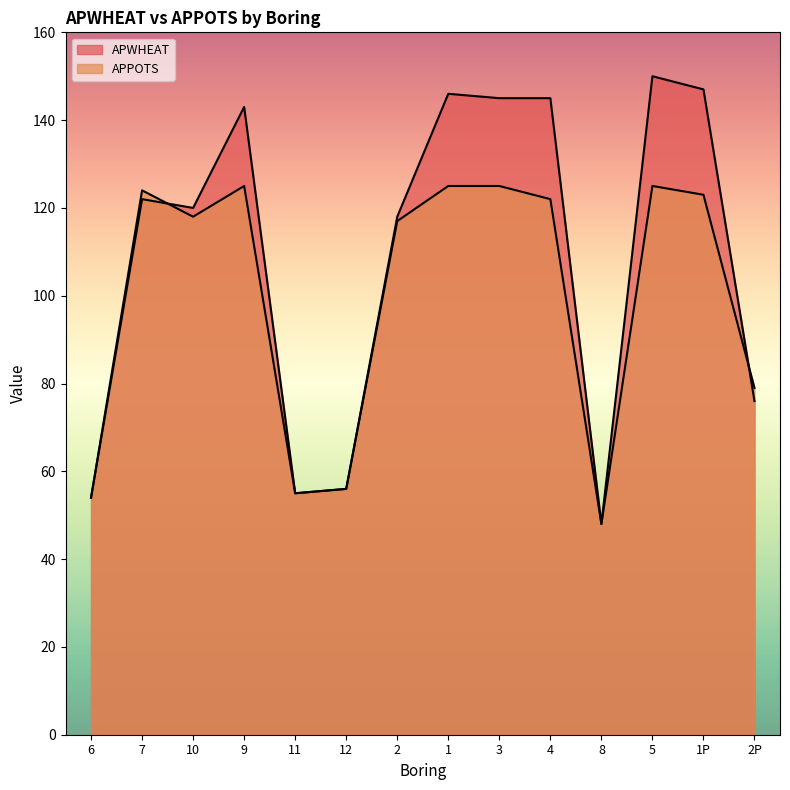

What is the difference between the maximum and minimum values in the APPOTS series?

77